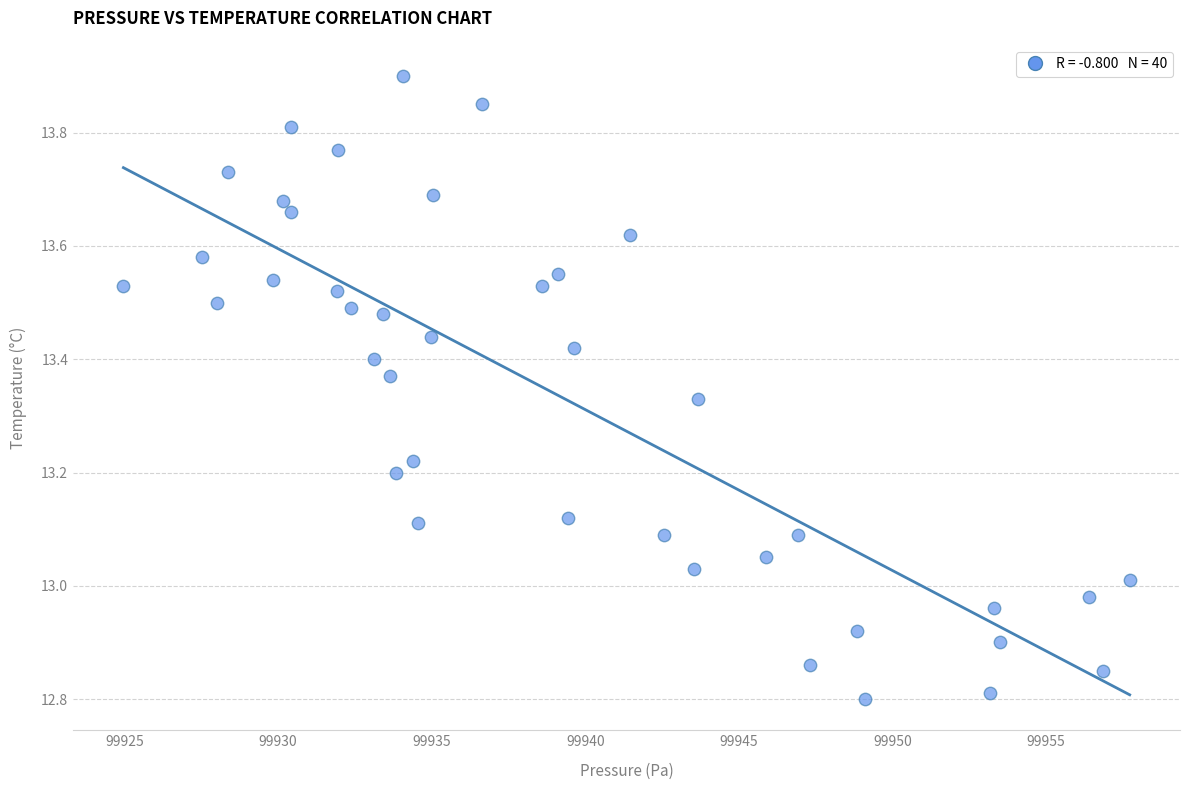

Count the number of points in this scatter plot.

40